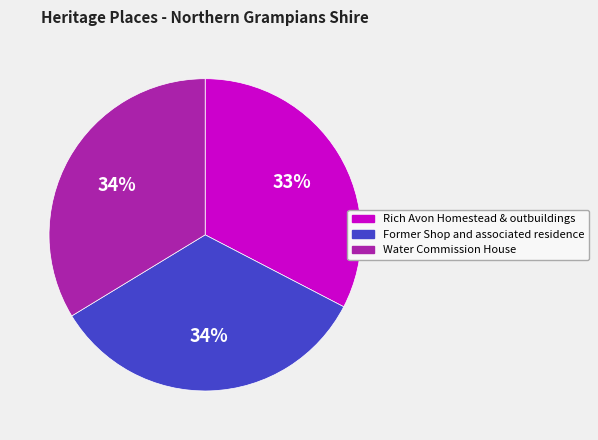

Approximately how many times larger is the value at Rich Avon Homestead & outbuildings compared to Former Shop and associated residence?

1.0